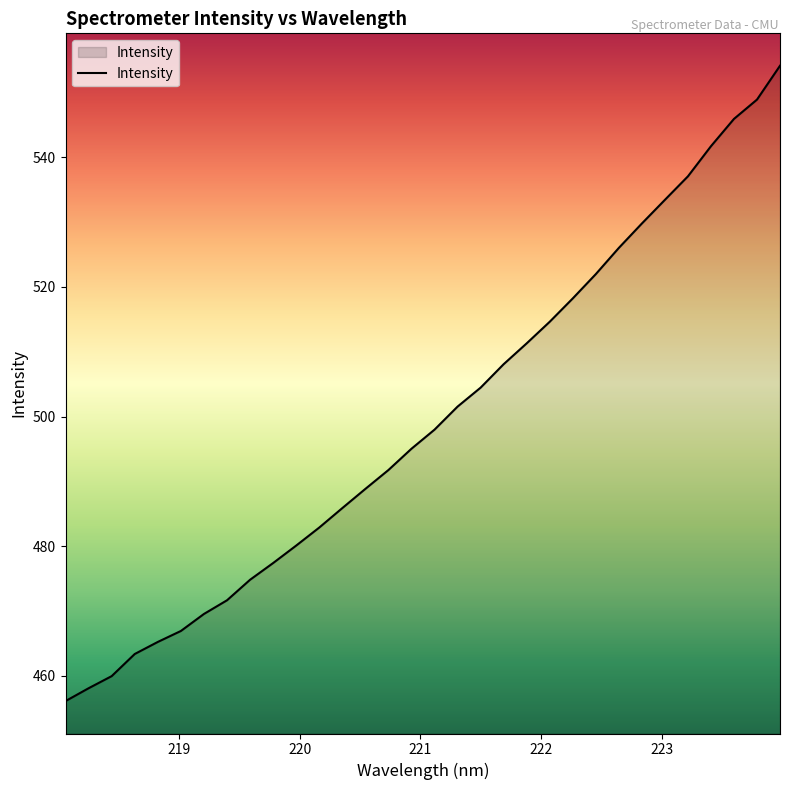

What is the smallest value displayed?

456.1